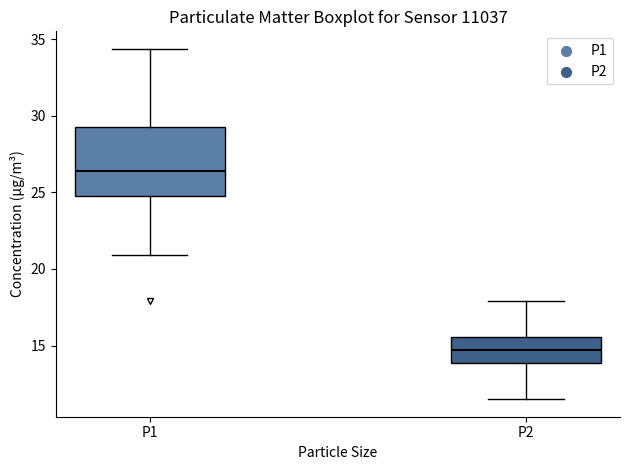

Which box's median line is the lowest?

P2